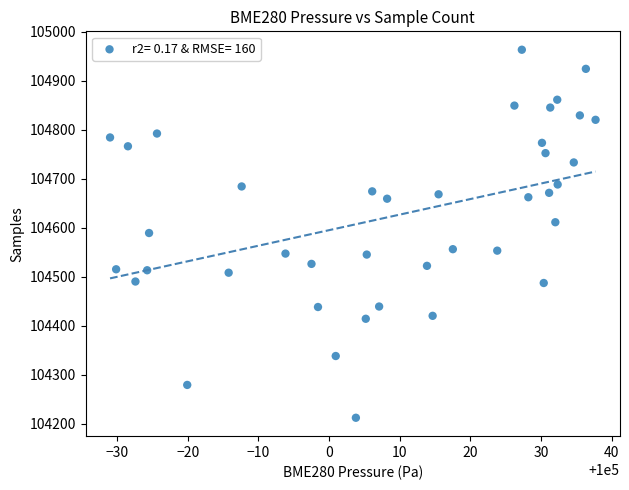

What is the range of Y values (max minus min)?

751